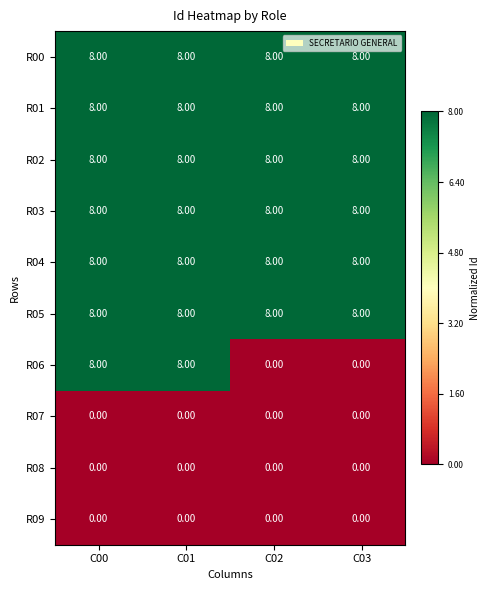

What is the sum of the R01 values at C00 and C02?

16